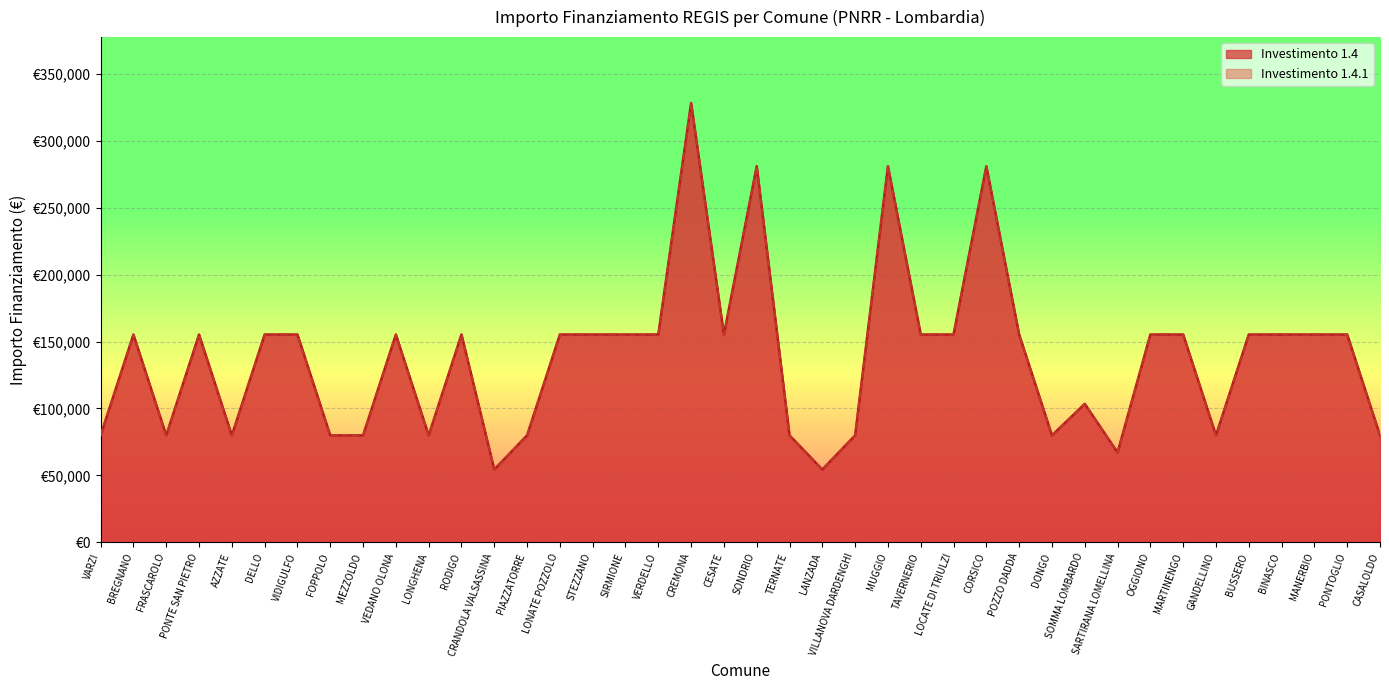

Reading left to right, extract all data points from this chart.

1.4: VARZI=79922	BREGNANO=155234	FRASCAROLO=79922	PONTE SAN PIETRO=155234	AZZATE=79922	DELLO=155234	VIDIGULFO=155234	FOPPOLO=79922	MEZZOLDO=79922	VEDANO OLONA=155234	LONGHENA=79922	RODIGO=155234	CRANDOLA VALSASSINA=54412	PIAZZATORRE=79922	LONATE POZZOLO=155234	STEZZANO=155234	SIRMIONE=155234	VERDELLO=155234	CREMONA=328160	CESATE=155234	SONDRIO=280932	TERNATE=79922	LANZADA=54412	VILLANOVA DARDENGHI=79922	MUGGIO=280932	TAVERNERIO=155234	LOCATE DI TRIULZI=155234	CORSICO=280932	POZZO DADDA=155234	DONGO=79922	SOMMA LOMBARDO=103444	SARTIRANA LOMELLINA=67167	OGGIONO=155234	MARTINENGO=155234	GANDELLINO=79922	BUSSERO=155234	BINASCO=155234	MANERBIO=155234	PONTOGLIO=155234	CASALOLDO=79922
1.4.1: VARZI=79922	BREGNANO=155234	FRASCAROLO=79922	PONTE SAN PIETRO=155234	AZZATE=79922	DELLO=155234	VIDIGULFO=155234	FOPPOLO=79922	MEZZOLDO=79922	VEDANO OLONA=155234	LONGHENA=79922	RODIGO=155234	CRANDOLA VALSASSINA=54412	PIAZZATORRE=79922	LONATE POZZOLO=155234	STEZZANO=155234	SIRMIONE=155234	VERDELLO=155234	CREMONA=328160	CESATE=155234	SONDRIO=280932	TERNATE=79922	LANZADA=54412	VILLANOVA DARDENGHI=79922	MUGGIO=280932	TAVERNERIO=155234	LOCATE DI TRIULZI=155234	CORSICO=280932	POZZO DADDA=155234	DONGO=79922	SOMMA LOMBARDO=103444	SARTIRANA LOMELLINA=67167	OGGIONO=155234	MARTINENGO=155234	GANDELLINO=79922	BUSSERO=155234	BINASCO=155234	MANERBIO=155234	PONTOGLIO=155234	CASALOLDO=79922